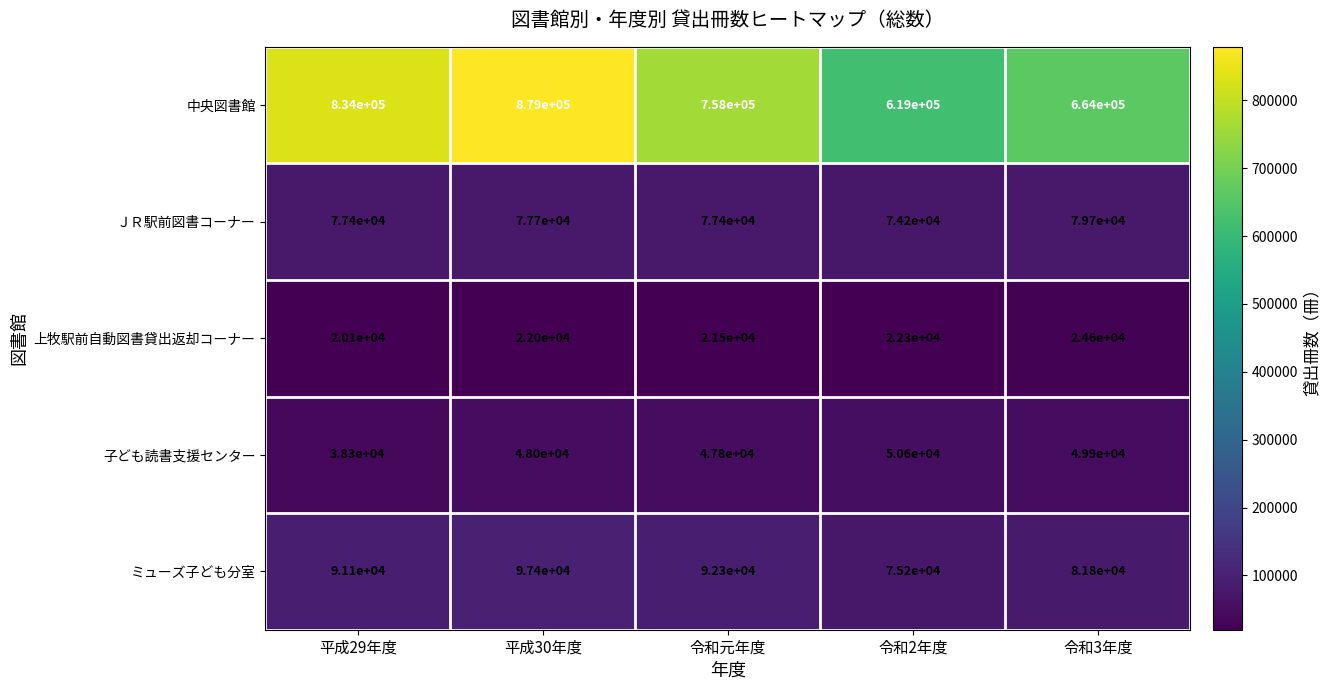

What is the difference between the 中央図書館 values at 令和2年度 and 令和元年度?

139000